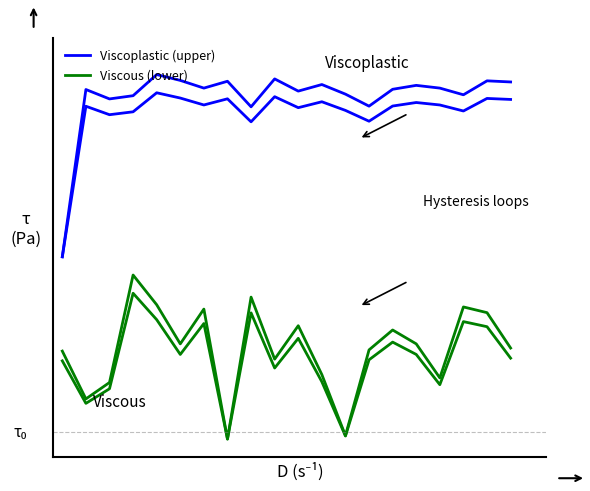

What is the difference between the second highest and minimum values in the Viscous (lower) series?

0.4